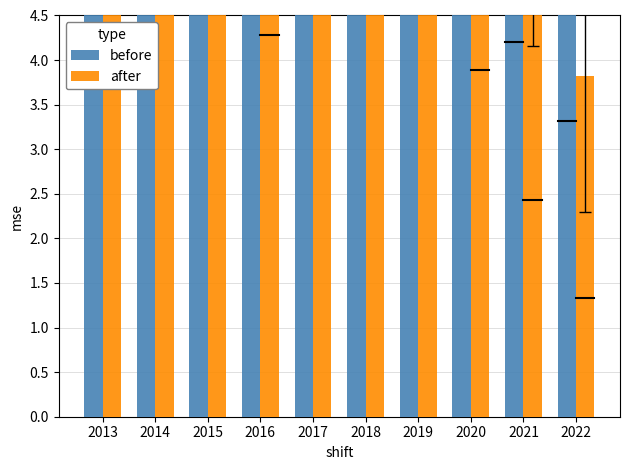

What is the difference between the highest and lowest values at 2020?

3.7